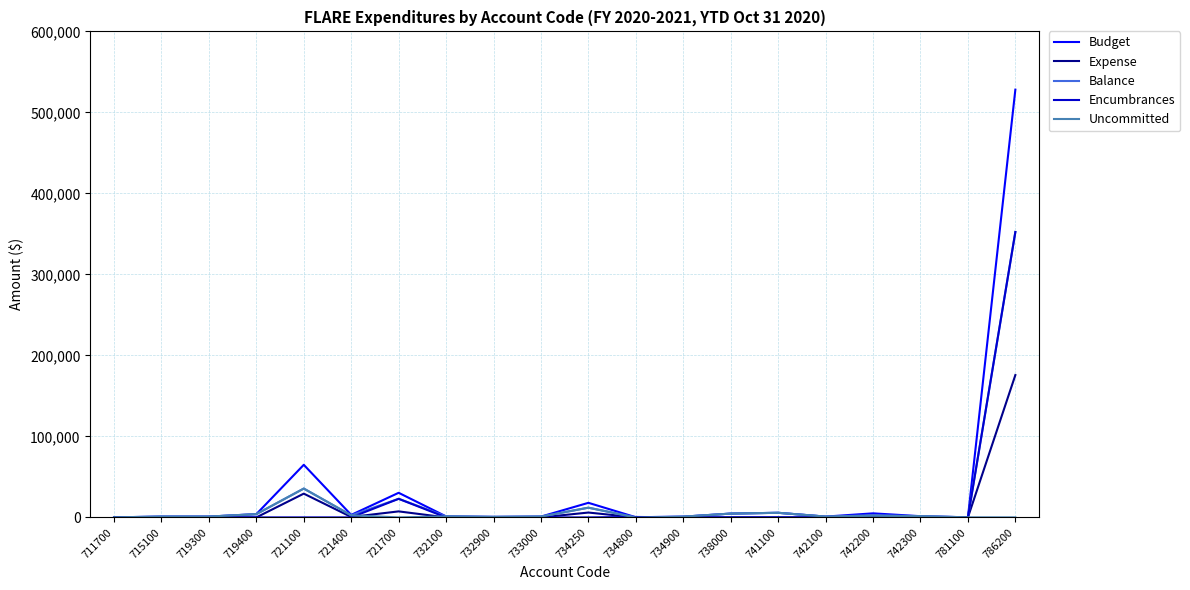

Is it true that Budget equals 1000 at 719300?

True